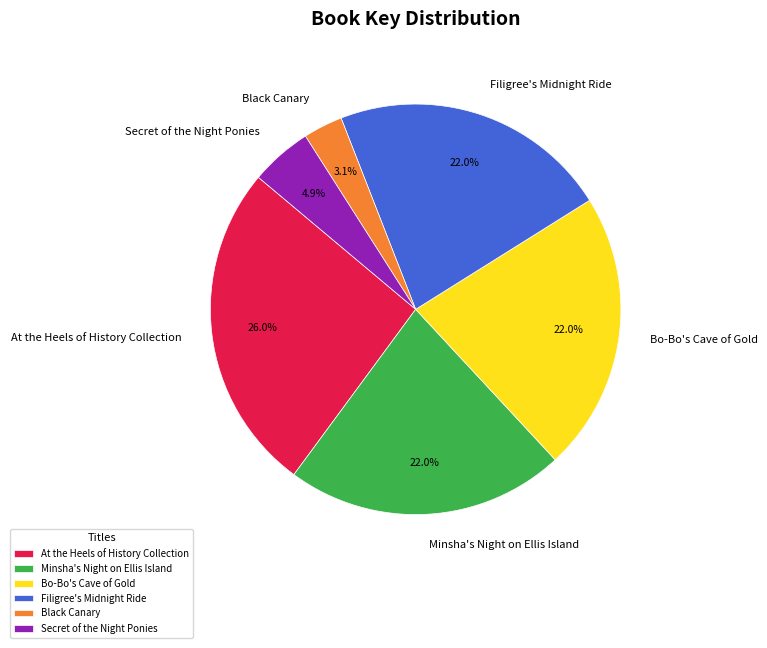

Does Black Canary account for over 50% of the chart?

No